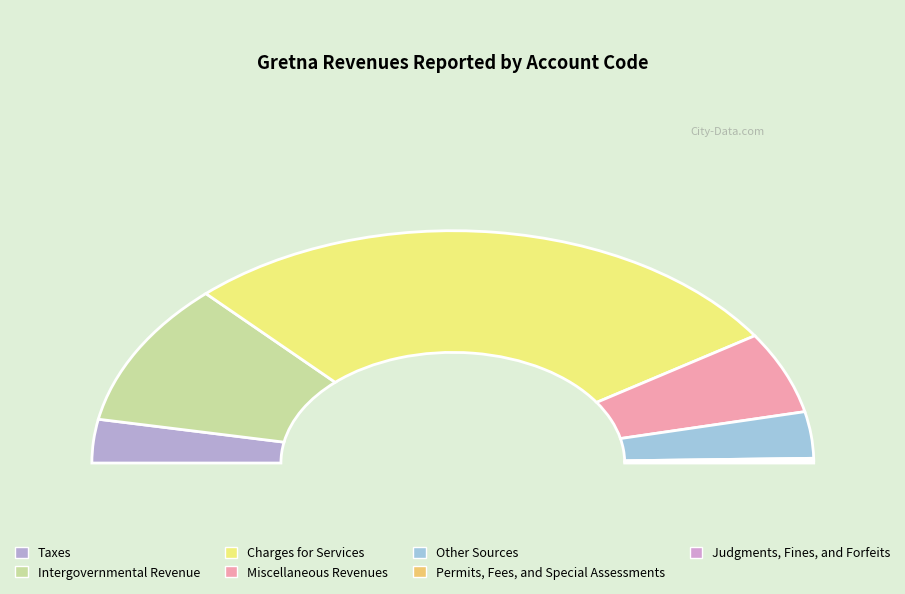

Approximately how many times larger is the value at Other Sources compared to Miscellaneous Revenues?

0.6